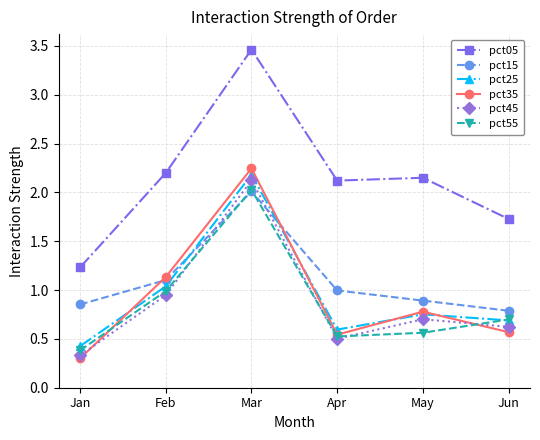

How many distinct data groups are displayed?

6